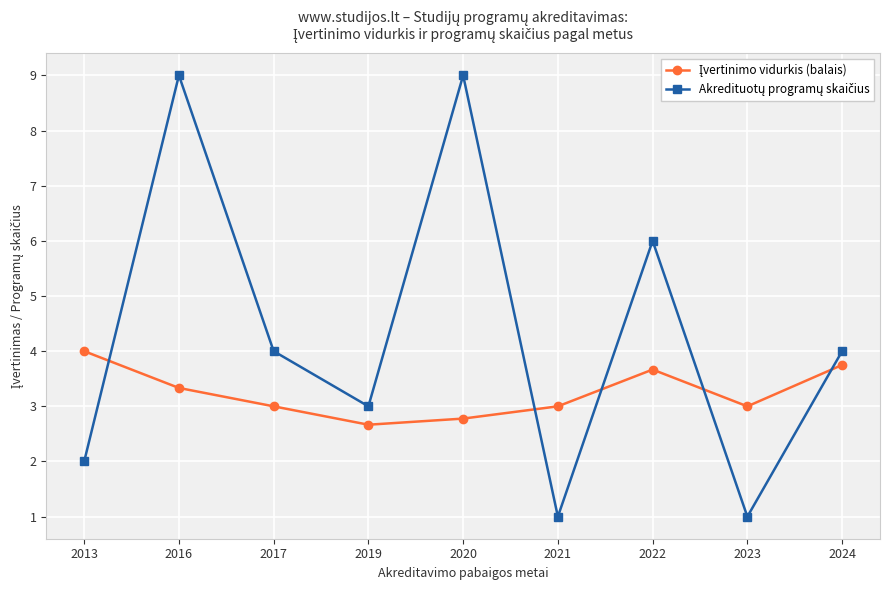

What is the smallest value displayed?

1.0